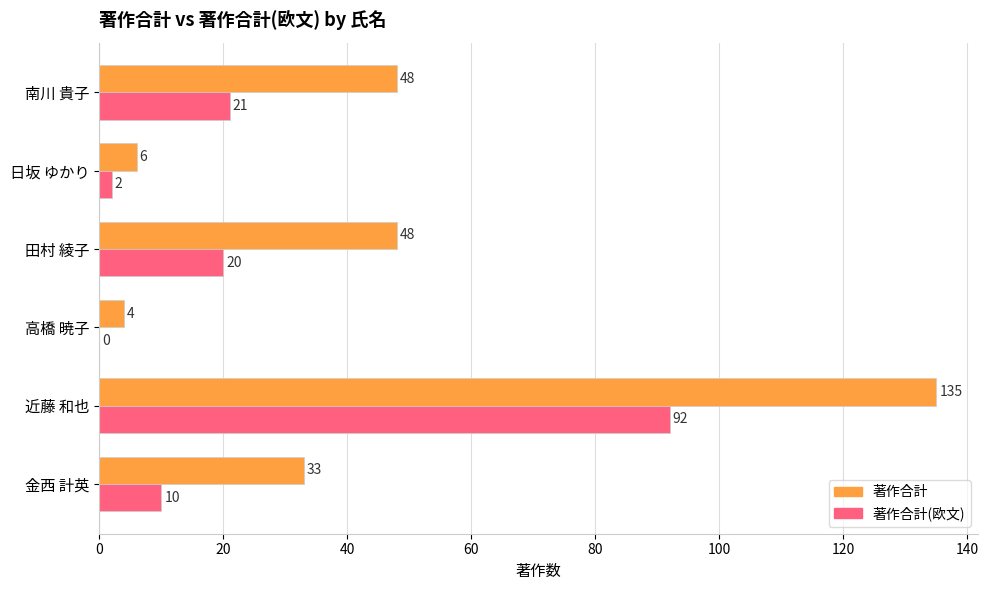

How many positive values does the 著作合計(欧文) series have?

5